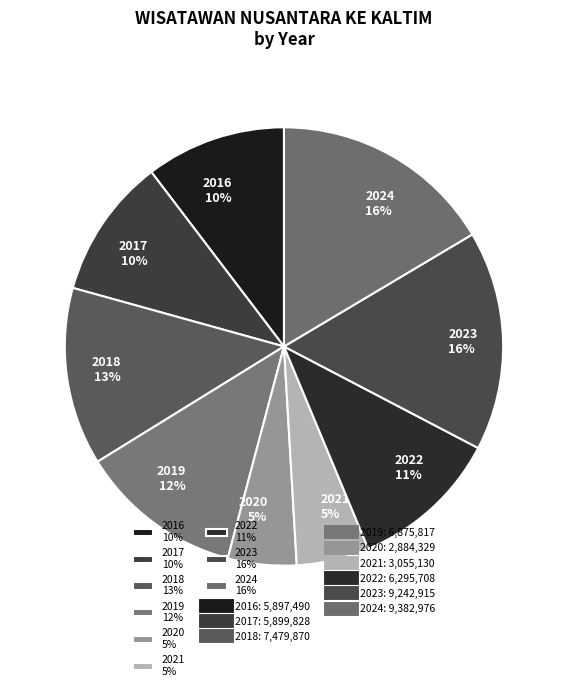

Does 2019 account for over 50% of the chart?

No